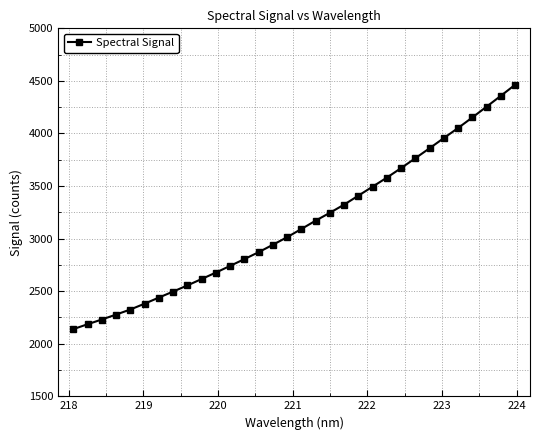

What is the value of the 22nd point from the left?

3494.5